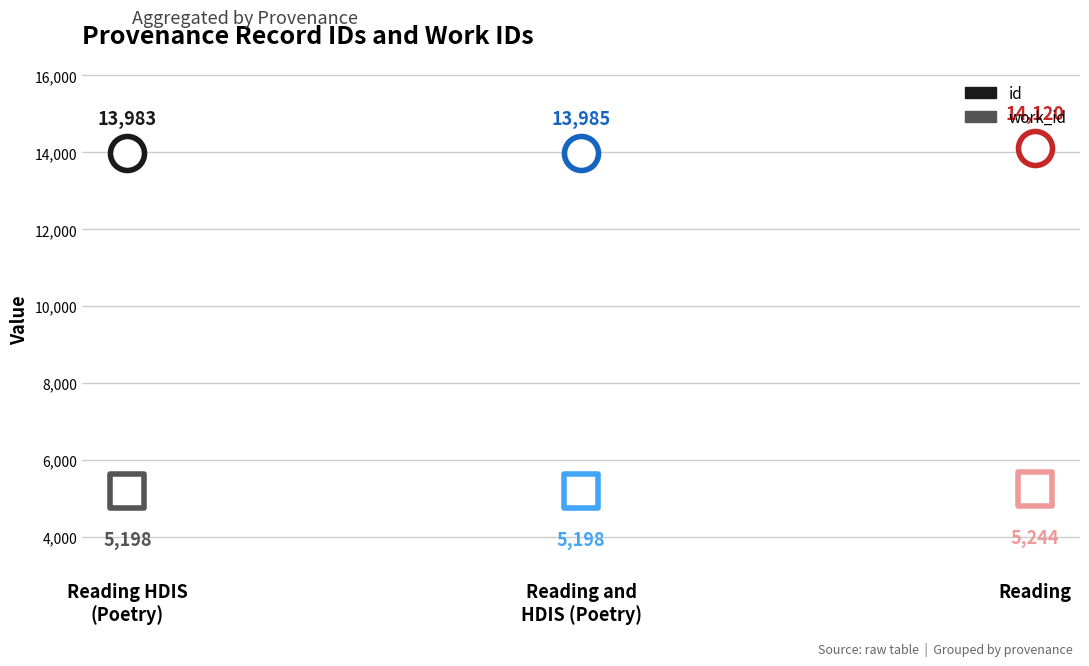

Which series has the widest spread of Y values?

id